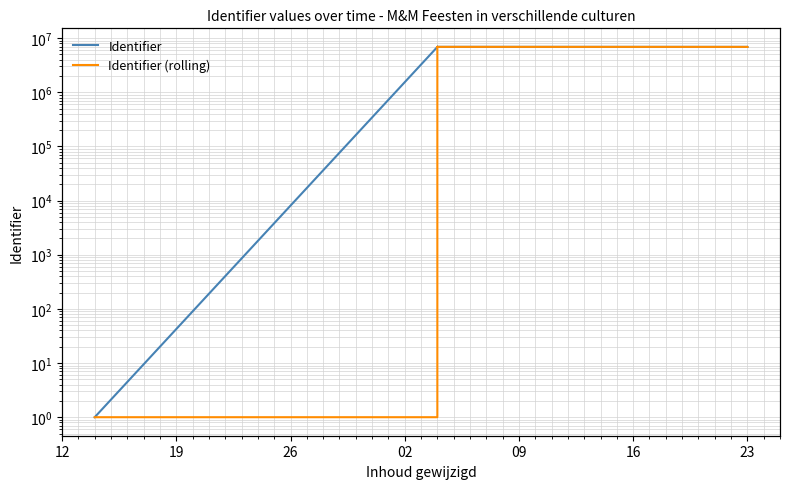

Is the value of Identifier (rolling) at 15 greater than the value of Identifier at 12?

Yes